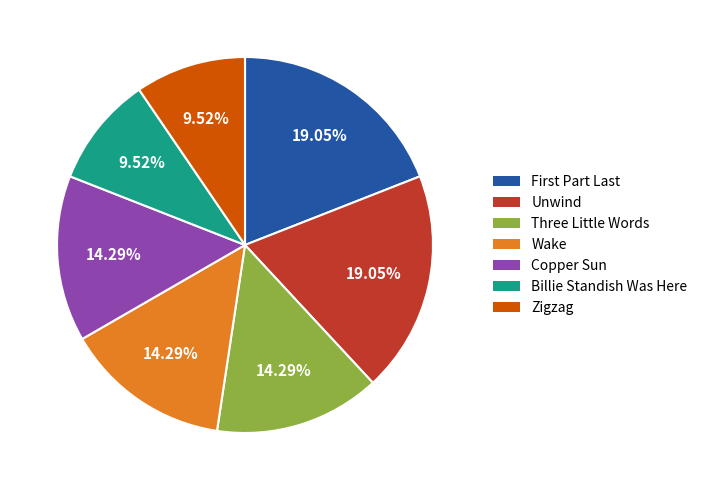

Which has a higher value, Copper Sun or Zigzag?

Copper Sun